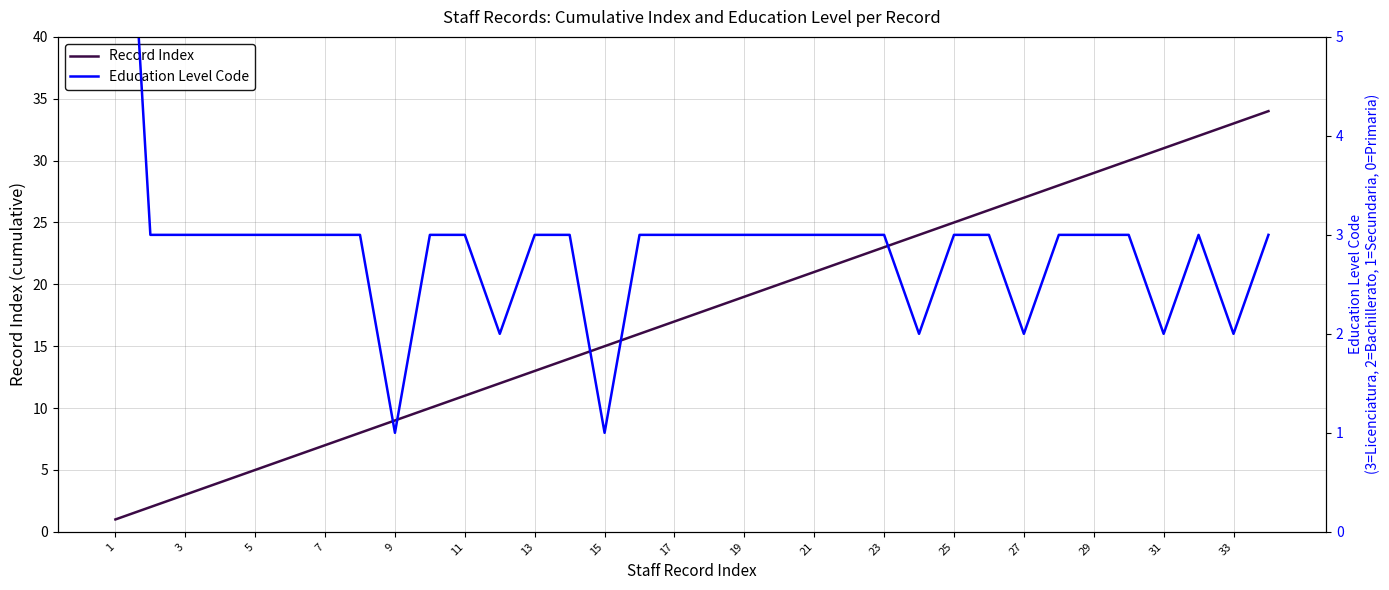

What is the greatest value displayed?

34